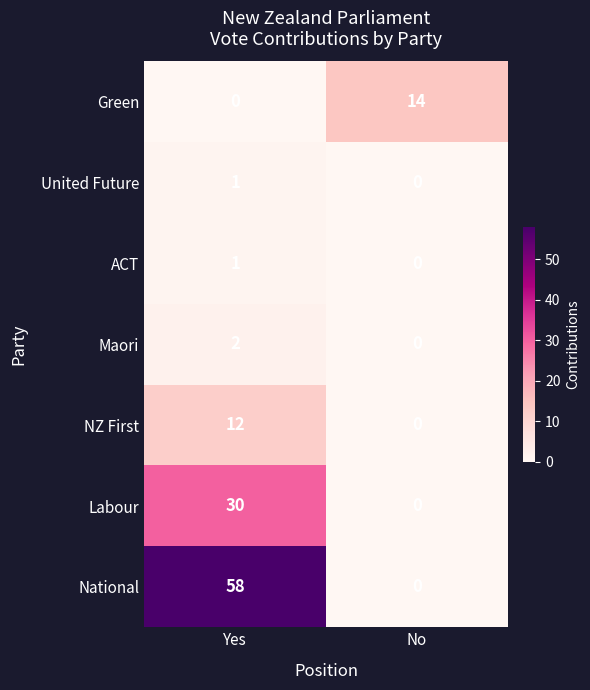

What is the greatest value displayed?

58